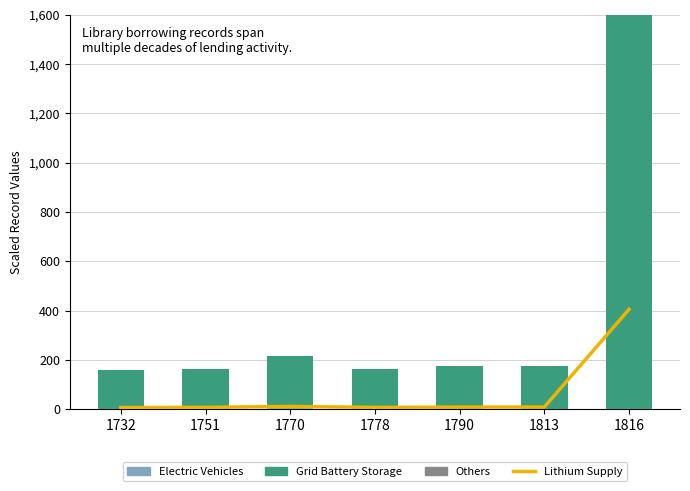

What is the average value of the Others series?

0.1